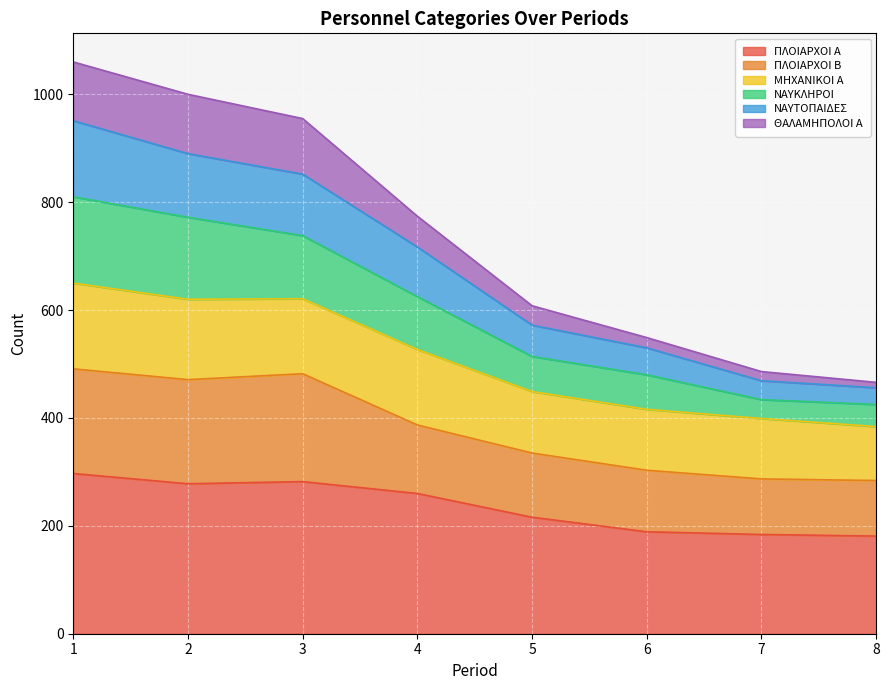

What is the highest value of the ΠΛΟΙΑΡΧΟΙ Α series?

297